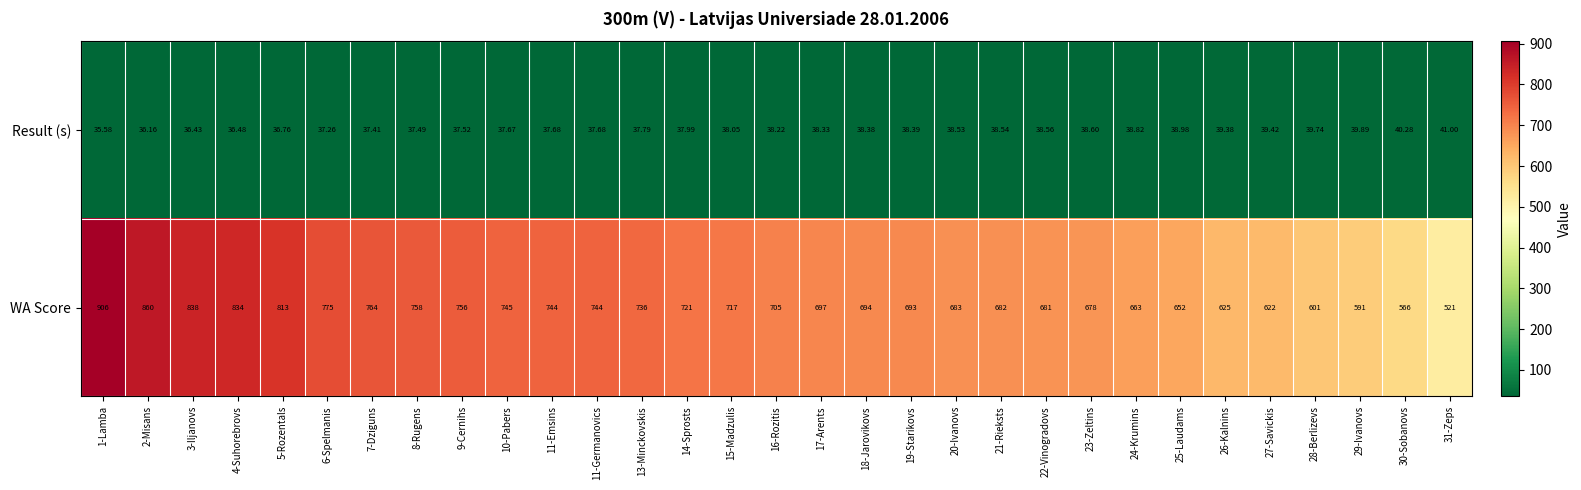

Between 10-Pabers and 14-Sprosts, which series saw the biggest shift?

WA Score